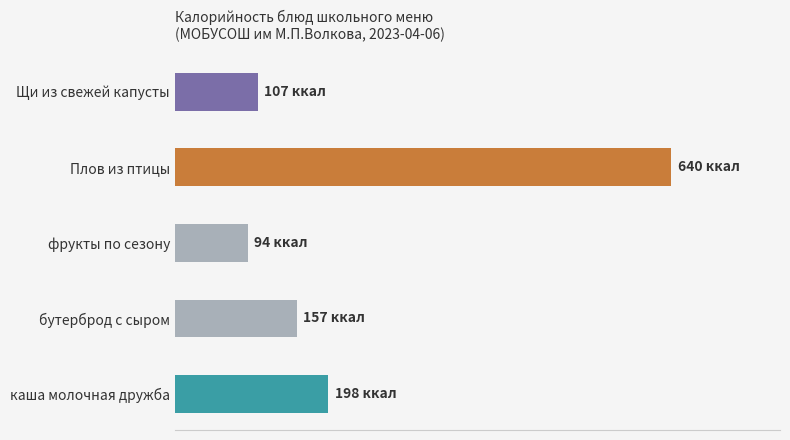

Where is the data nearest to the value 346?

каша молочная дружба